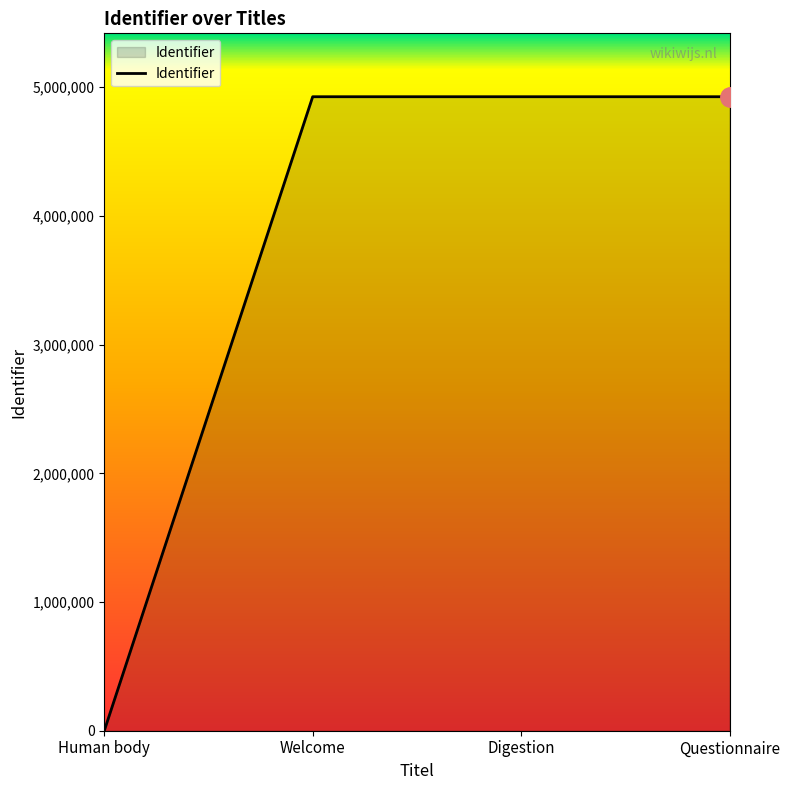

Count the number of categories in the chart.

4